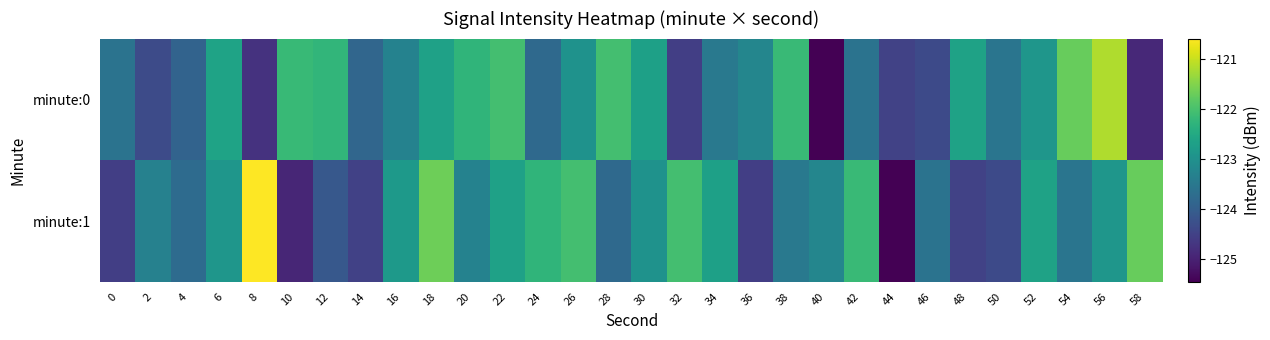

Which has a higher value, 42 or 44?

42